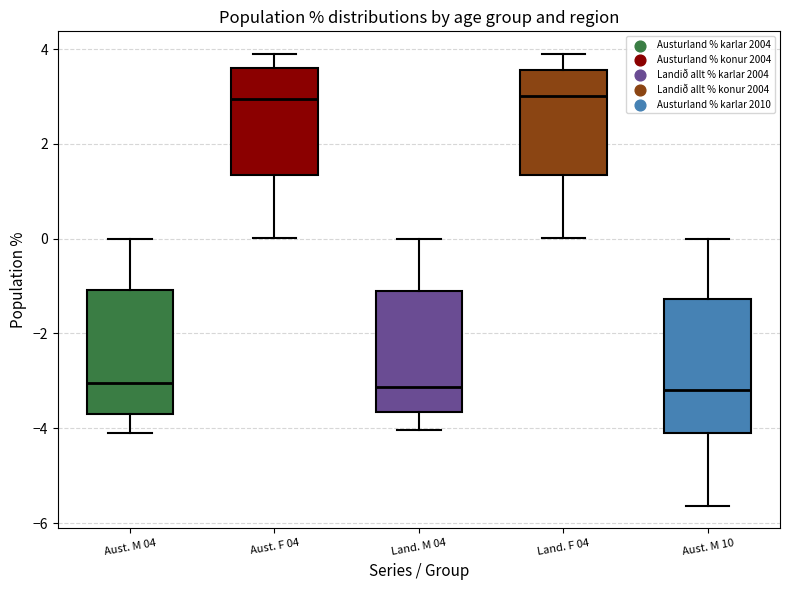

Reading left to right, transcribe this box plot: for each box, give where its median line is, the range the box spans, and where its two whiskers end, as read against the y-axis. The values are not printed on the chart, so give them approximately, as read against the axis.

Aust. M 04: median -3.0, box -3.6 to -1.0, whiskers -4.0 to 0.0
Aust. F 04: median 3.0, box 1.4 to 3.6, whiskers 0.0 to 3.8
Land. M 04: median -3.2, box -3.6 to -1.2, whiskers -4.0 to 0.0
Land. F 04: median 3.0, box 1.4 to 3.6, whiskers 0.0 to 3.8
Aust. M 10: median -3.2, box -4.0 to -1.2, whiskers -5.6 to 0.0